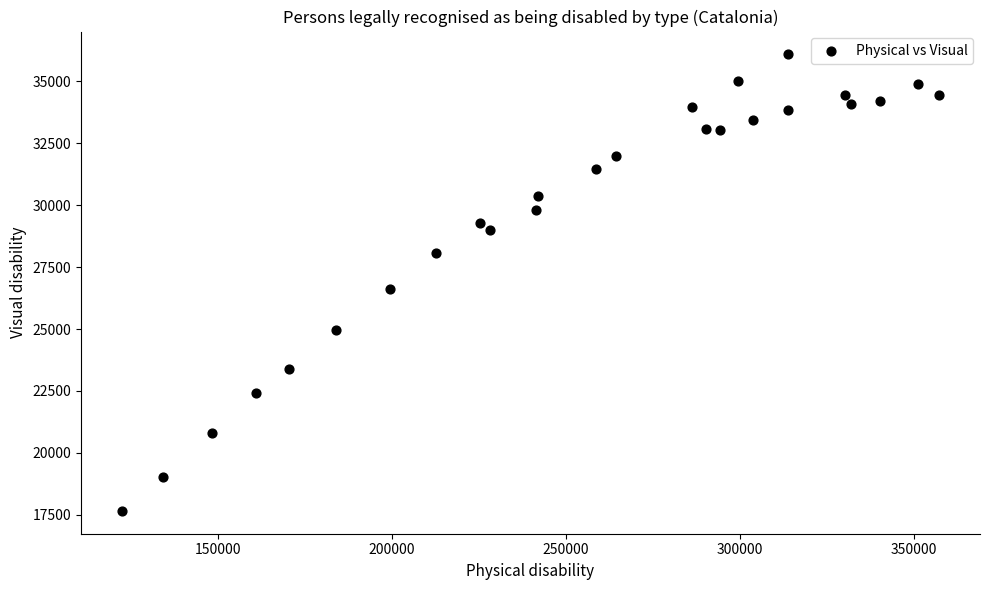

What Y value in the scatter plot is closest to 26872?

26629